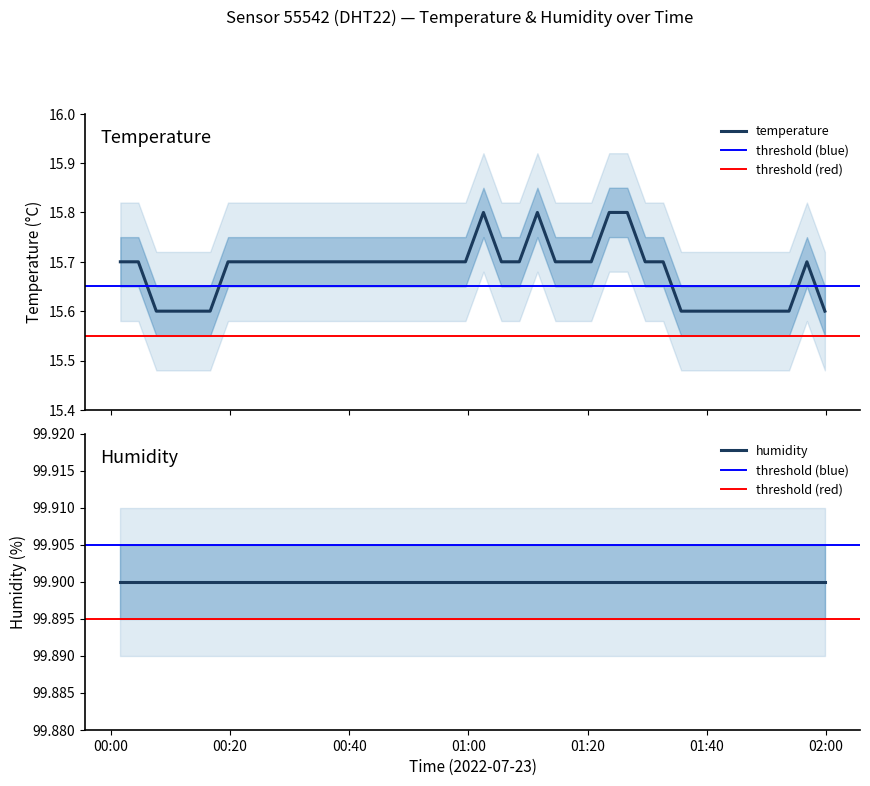

Reading left to right, extract all data points from this chart.

2022-07-23T00:01:36=15.7	2022-07-23T00:04:37=15.7	2022-07-23T00:07:38=15.6	2022-07-23T00:10:38=15.6	2022-07-23T00:13:39=15.6	2022-07-23T00:16:40=15.6	2022-07-23T00:19:40=15.7	2022-07-23T00:22:52=15.7	2022-07-23T00:25:53=15.7	2022-07-23T00:28:54=15.7	2022-07-23T00:31:54=15.7	2022-07-23T00:34:55=15.7	2022-07-23T00:37:56=15.7	2022-07-23T00:40:57=15.7	2022-07-23T00:44:24=15.7	2022-07-23T00:47:25=15.7	2022-07-23T00:50:26=15.7	2022-07-23T00:53:27=15.7	2022-07-23T00:56:29=15.7	2022-07-23T00:59:30=15.7	2022-07-23T01:02:31=15.8	2022-07-23T01:05:32=15.7	2022-07-23T01:08:32=15.7	2022-07-23T01:11:34=15.8	2022-07-23T01:14:35=15.7	2022-07-23T01:17:35=15.7	2022-07-23T01:20:36=15.7	2022-07-23T01:23:37=15.8	2022-07-23T01:26:39=15.8	2022-07-23T01:29:39=15.7	2022-07-23T01:32:40=15.7	2022-07-23T01:35:41=15.6	2022-07-23T01:38:41=15.6	2022-07-23T01:41:42=15.6	2022-07-23T01:44:43=15.6	2022-07-23T01:47:43=15.6	2022-07-23T01:50:46=15.6	2022-07-23T01:53:47=15.6	2022-07-23T01:56:47=15.7	2022-07-23T01:59:48=15.6